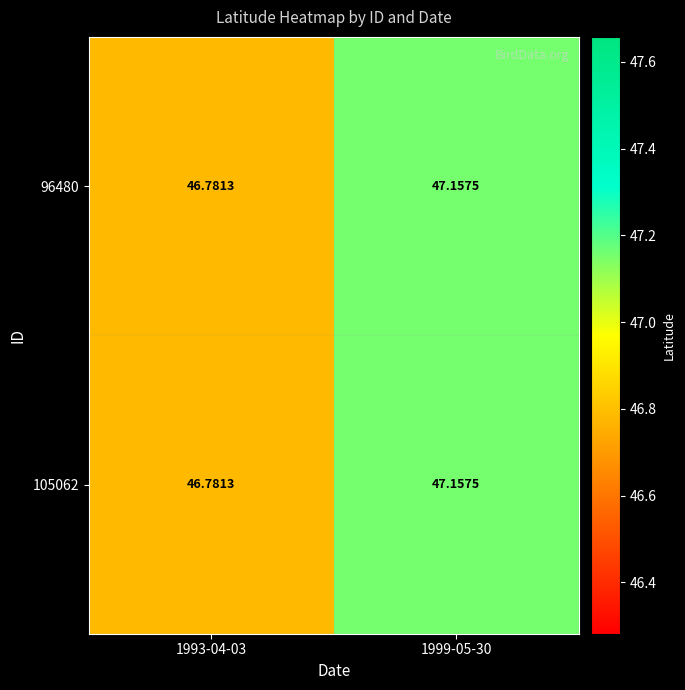

What is the total value across all series at 1999-05-30?

94.3